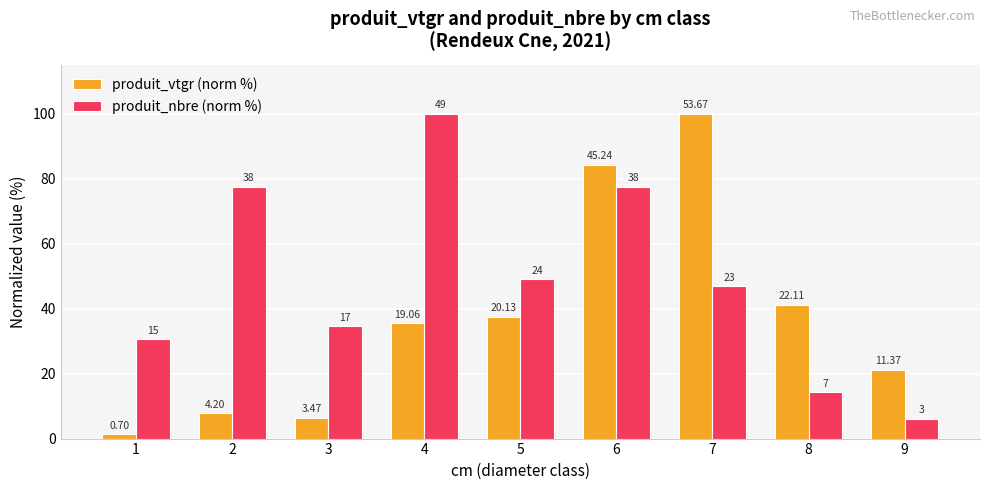

What are all the series names shown in the legend?

produit_vtgr (norm %), produit_nbre (norm %)